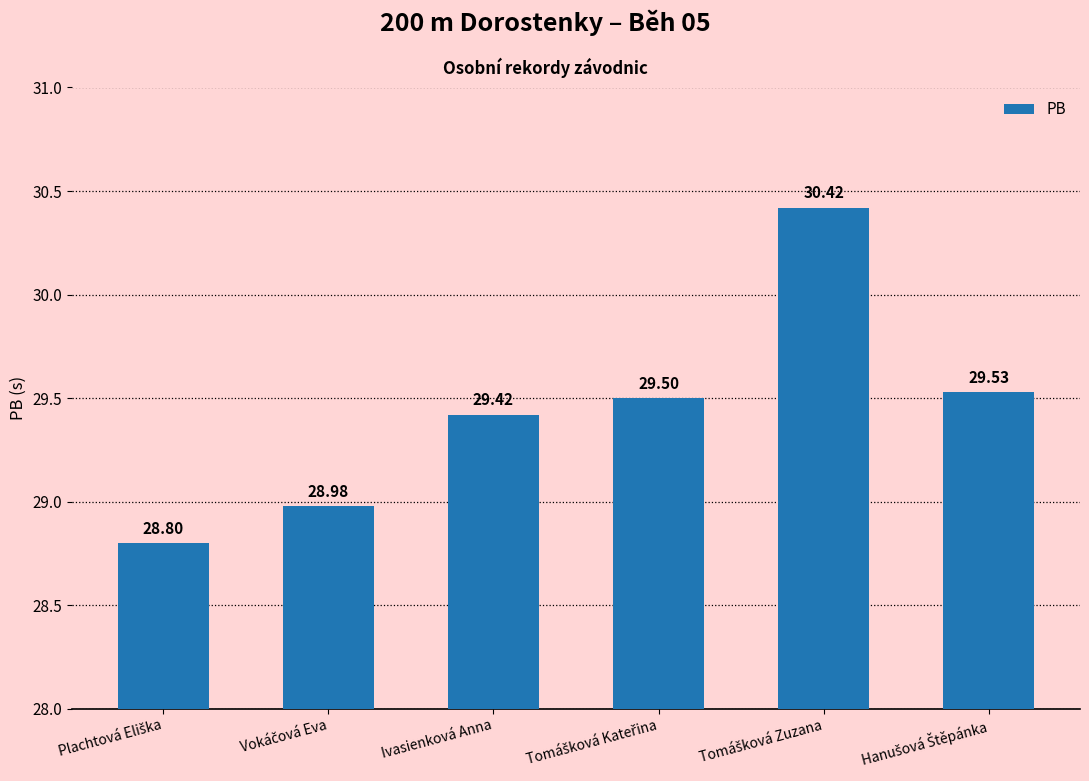

Reading left to right, list all the values displayed in this chart.

28.8	29.0	29.4	29.5	30.4	29.5